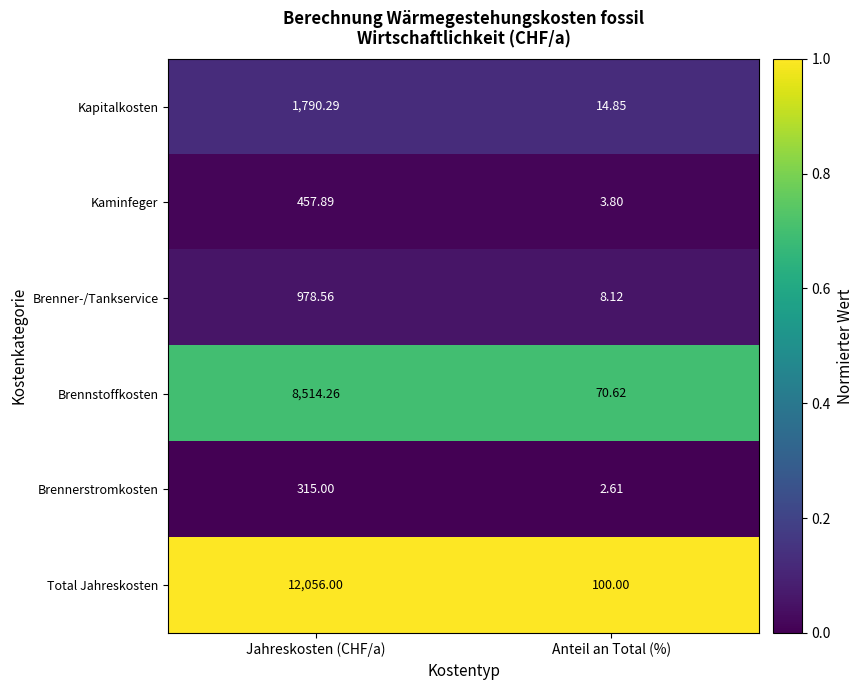

List the series in order of their peak value, highest first.

Total Jahreskosten, Brennstoffkosten, Kapitalkosten, Brenner-/Tankservice, Kaminfeger, Brennerstromkosten